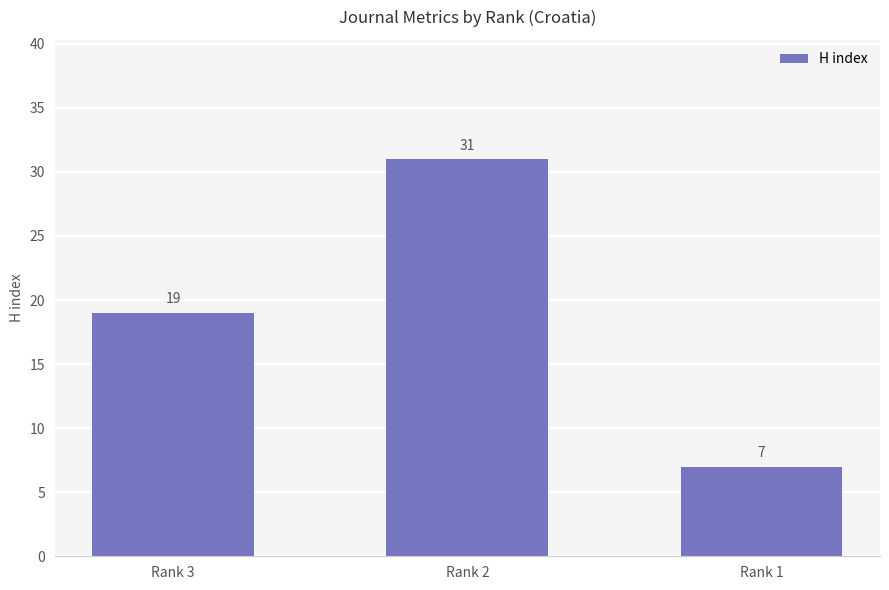

What is the difference between the maximum and minimum values?

24